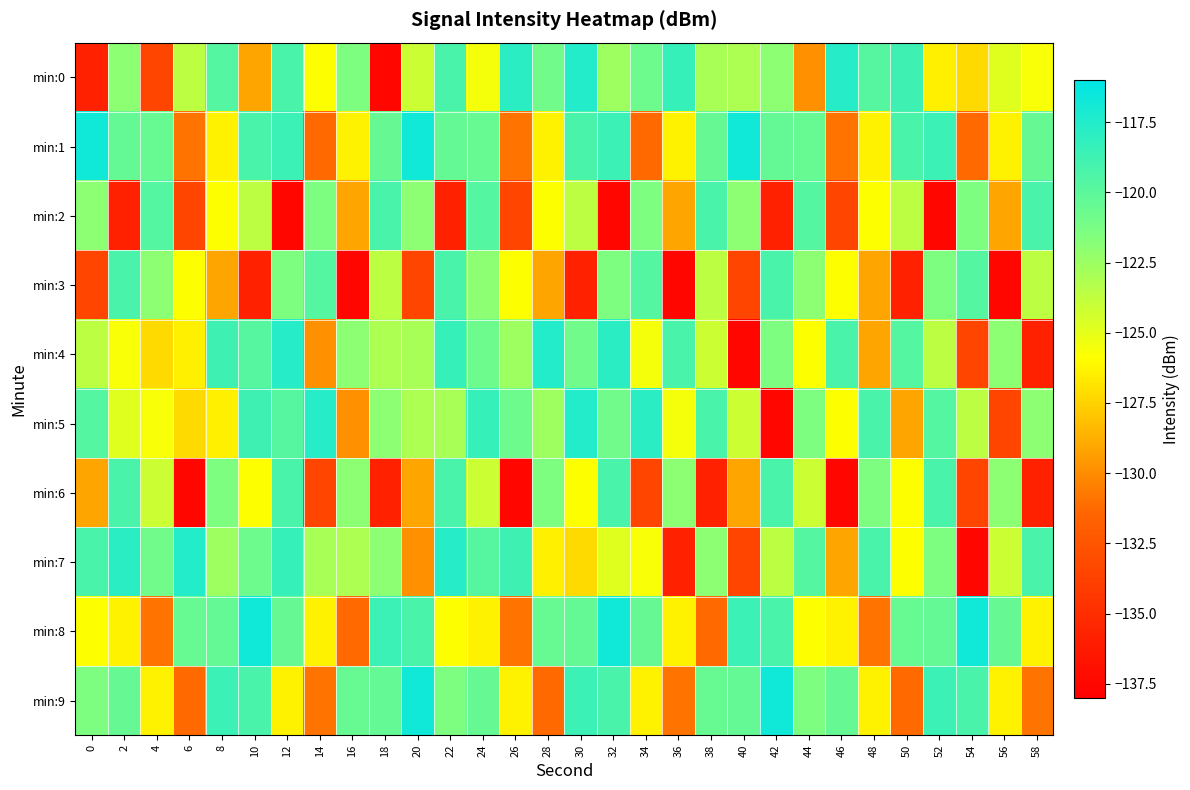

What is the difference between the highest and lowest values at 8?

10.5